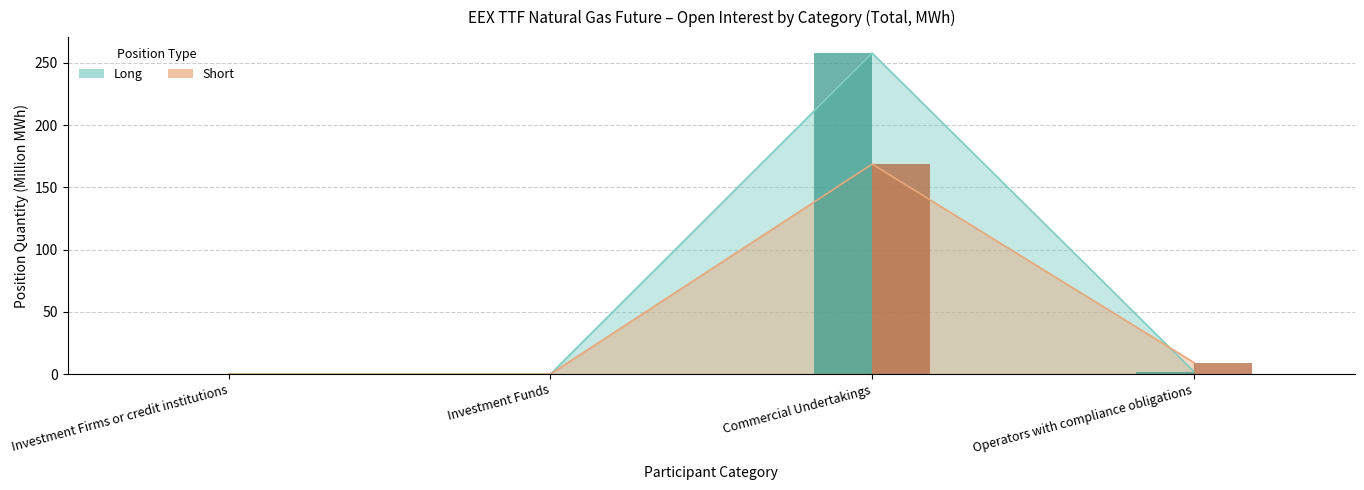

What is the approximate value of Short (bar) at Operators with compliance obligations?

9.3